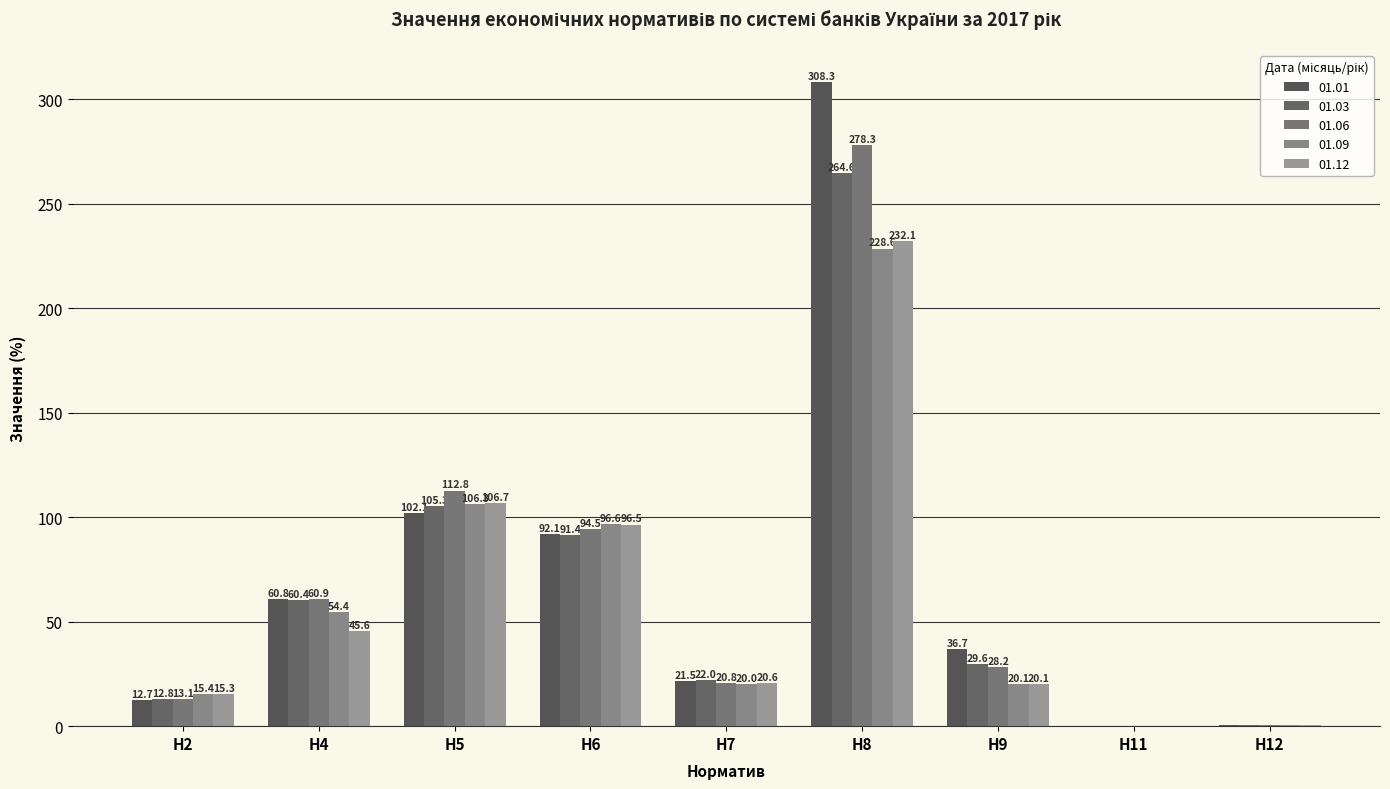

What is the sum of all 01.12 values?

537.3